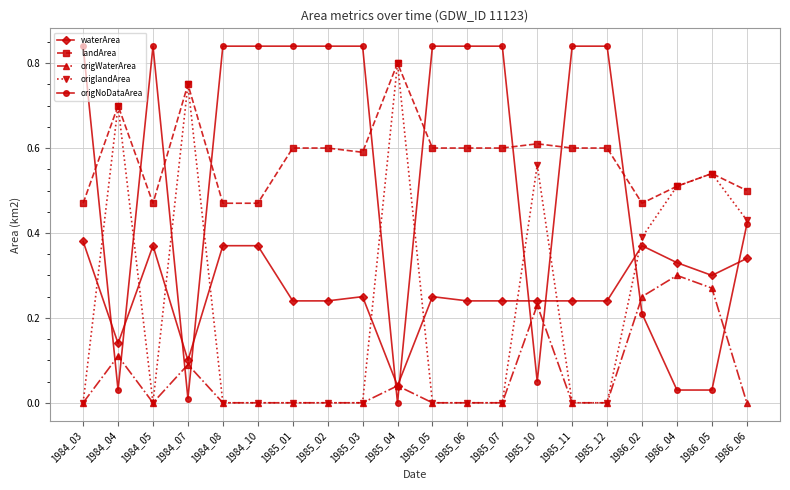

Is this an area chart (filled region under the line)?

No